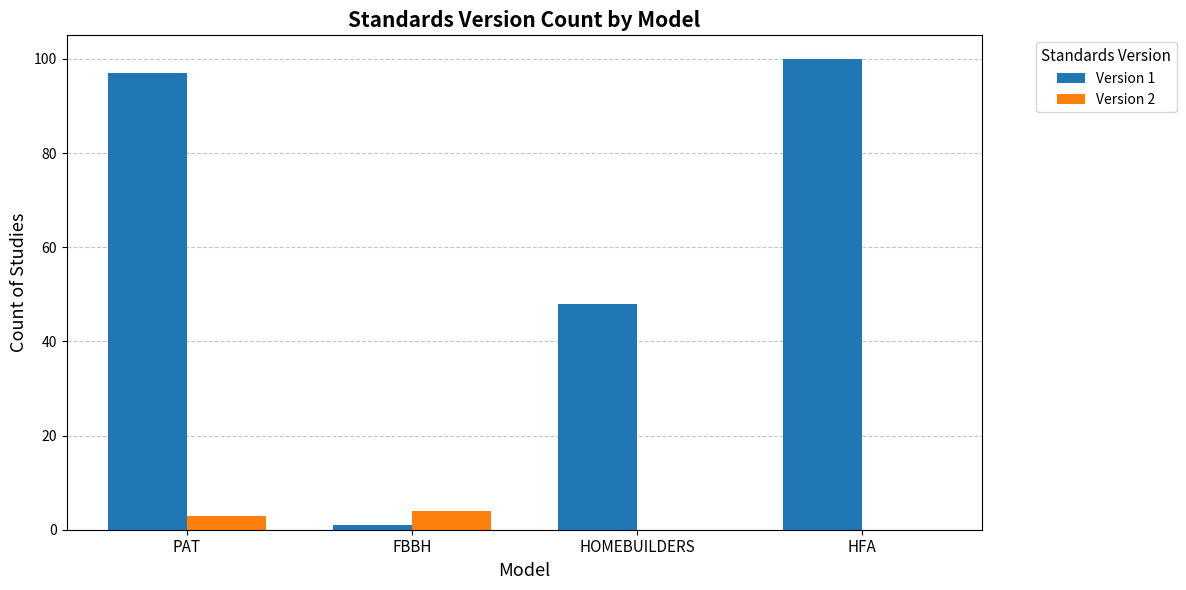

The value of Version 1 at HFA is 100. True or false?

True